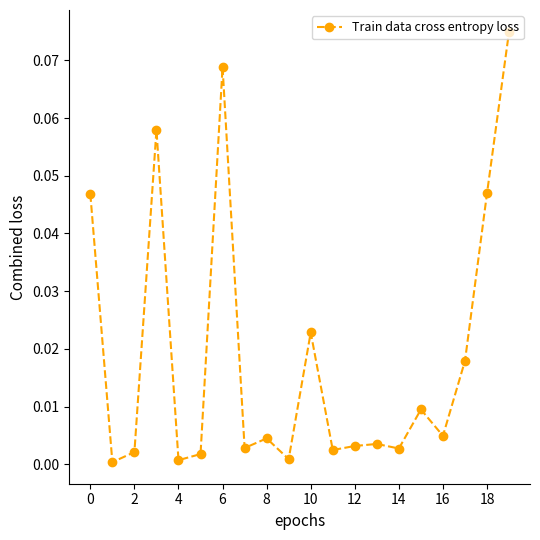

How many categories are shown in the chart?

20